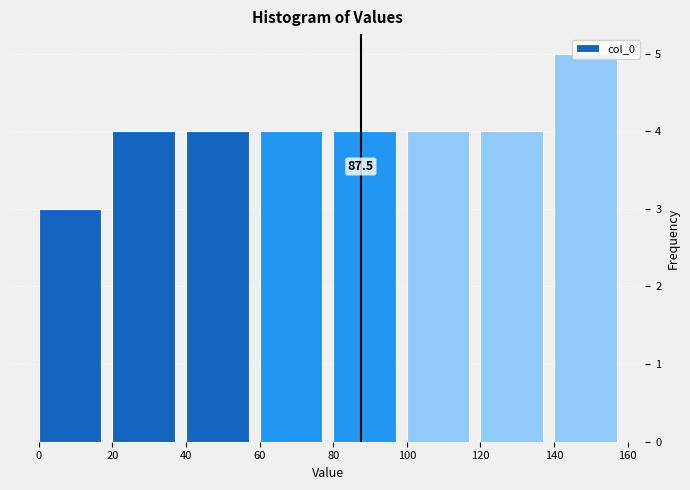

Which range on the x-axis has the tallest bar?

140 to 160